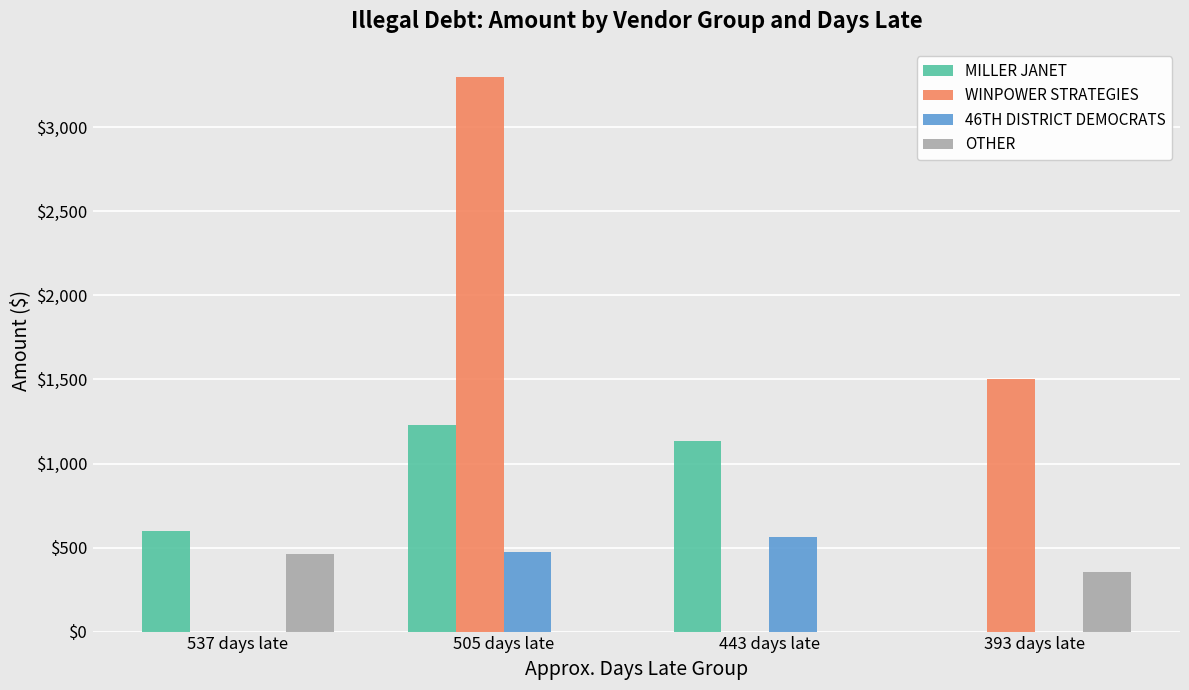

Which series changed the most between 443 days late and 393 days late?

WINPOWER STRATEGIES